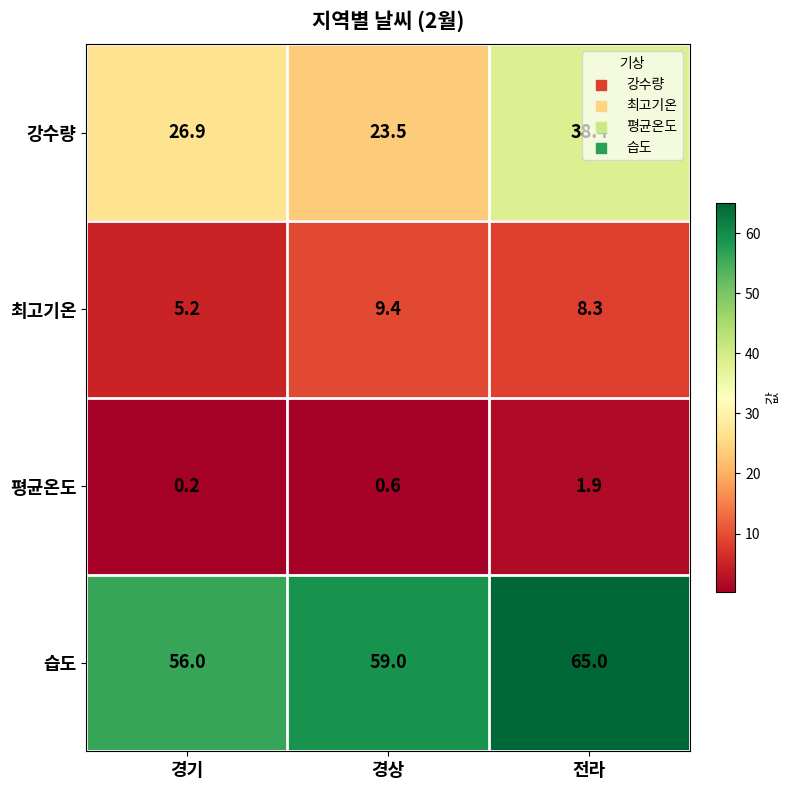

What is the minimum value for 최고기온?

5.2